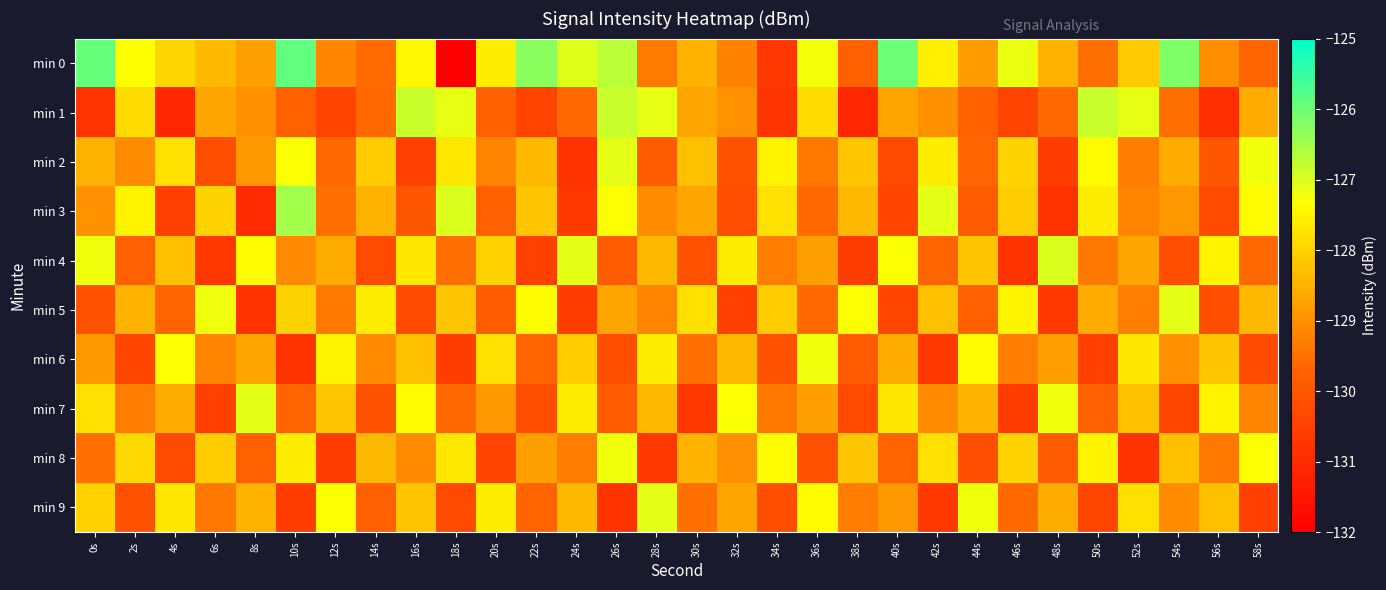

Which label corresponds to the largest value in the chart?

10s